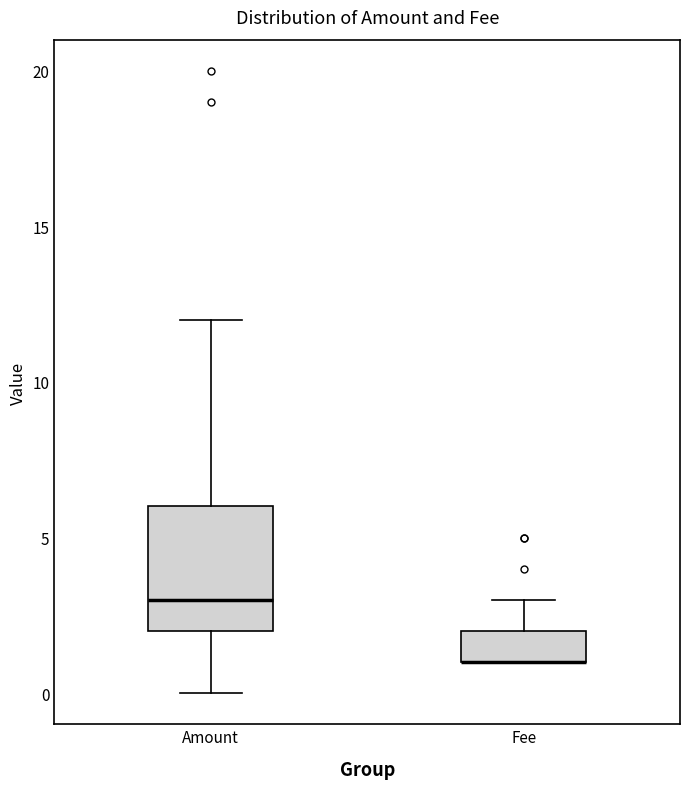

Reading left to right, transcribe this box plot: for each box, give where its median line is, the range the box spans, and where its two whiskers end, as read against the y-axis. The values are not printed on the chart, so give them approximately, as read against the axis.

Amount: median 3, box 2 to 6, whiskers 0 to 12
Fee: median 1 (drawn on the box's lower edge), box 1 to 2, whiskers 1 to 3